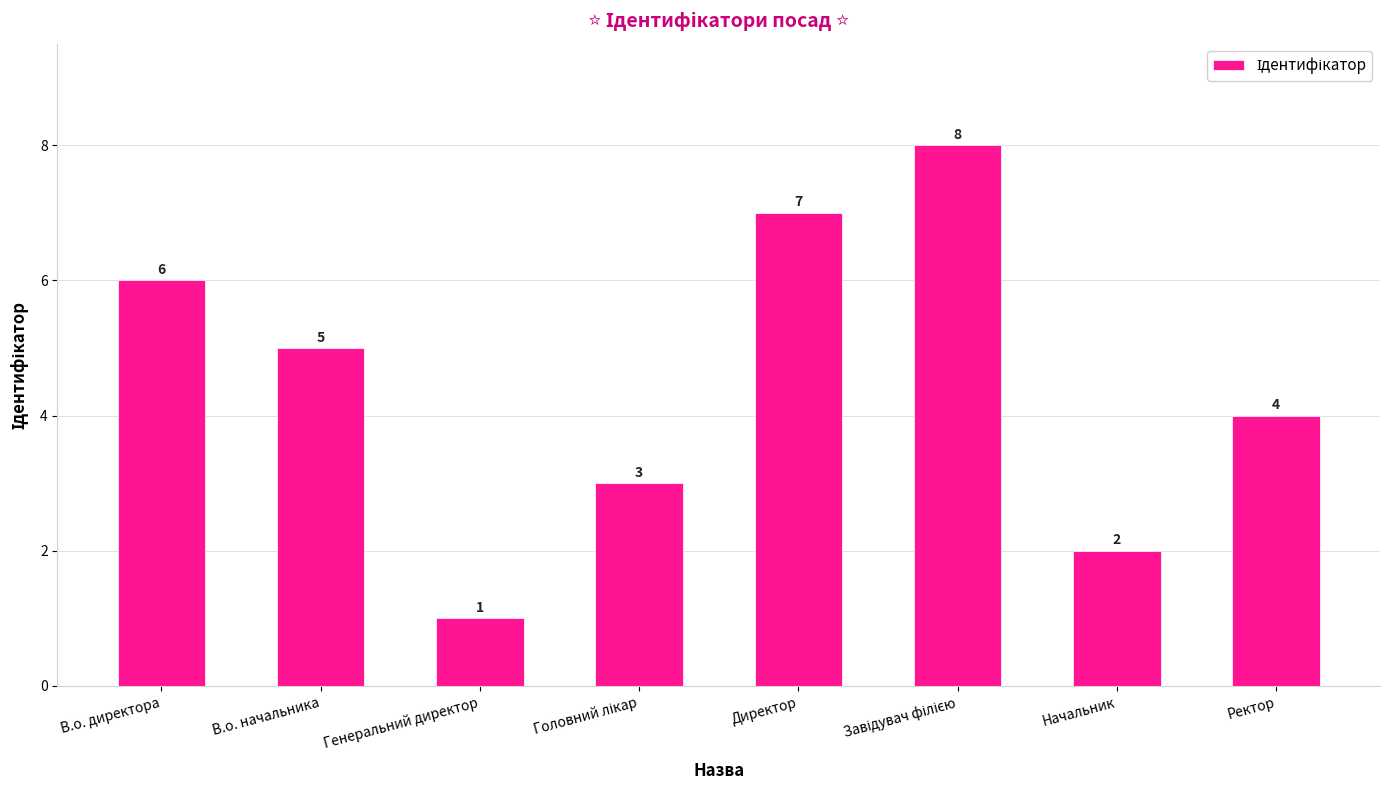

Read the value at В.о. начальника.

5